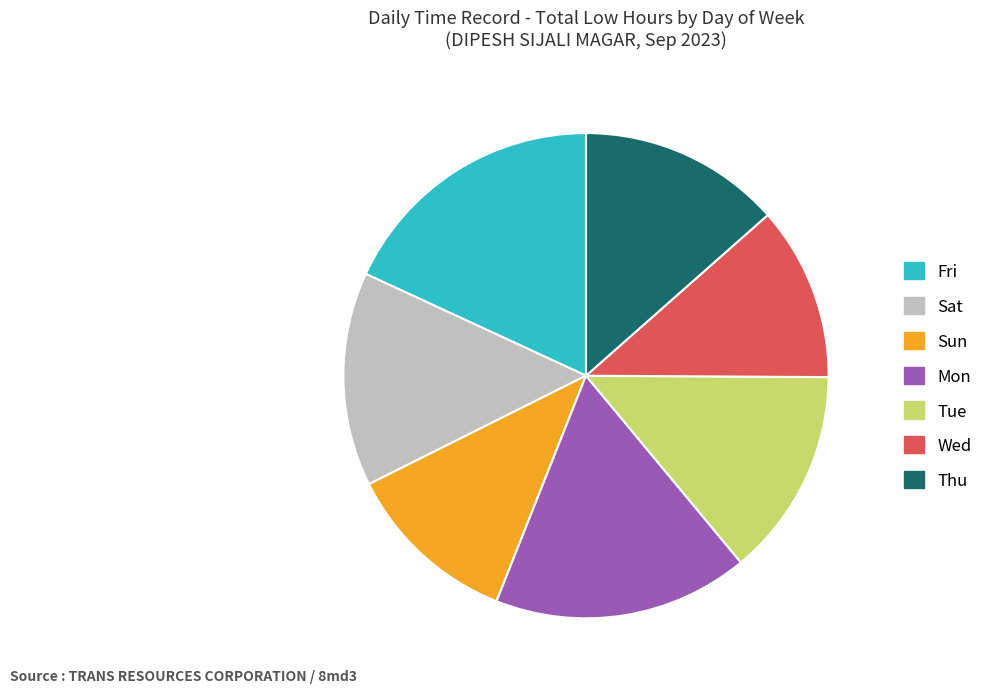

Is there any slice that represents more than half of the pie?

No